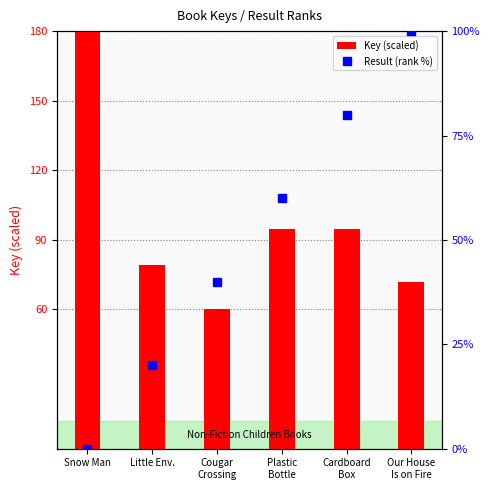

What is the highest value of the Key (scaled) series?

180.0